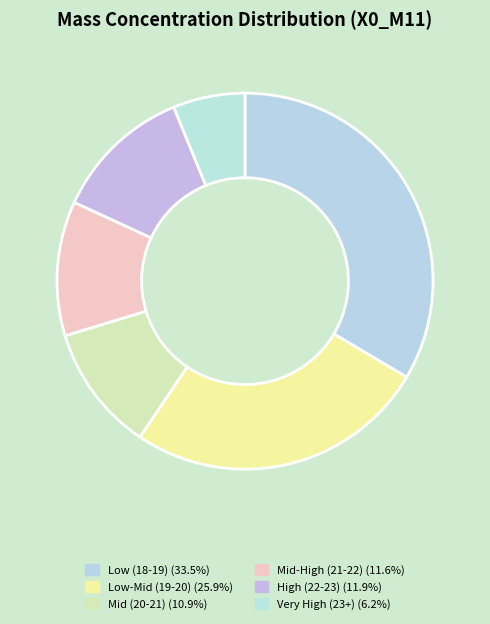

How many slices are in this pie chart?

6